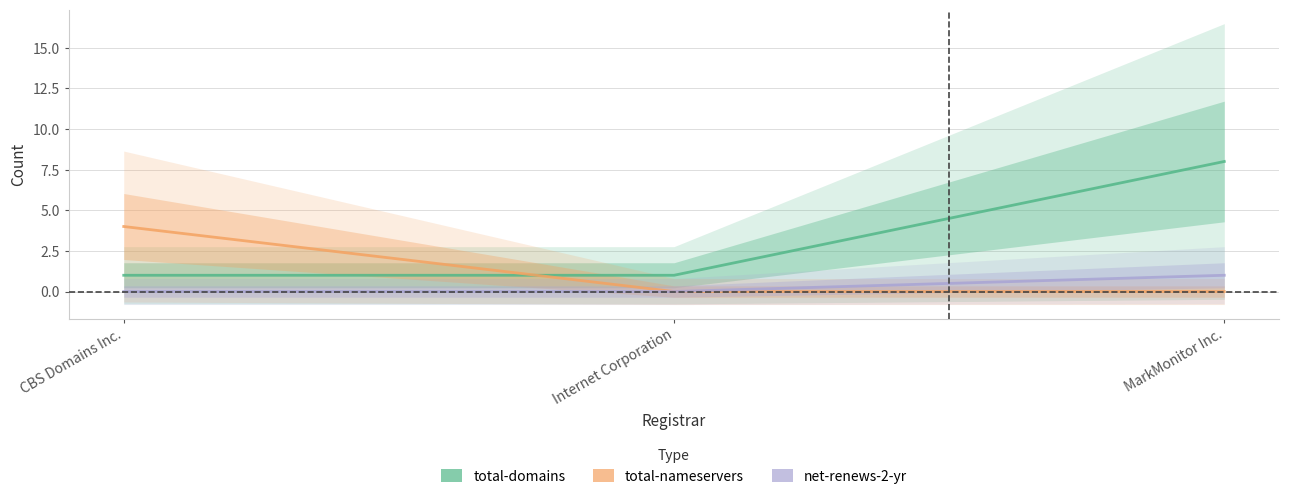

Which label corresponds to the largest value in the chart?

MarkMonitor Inc.